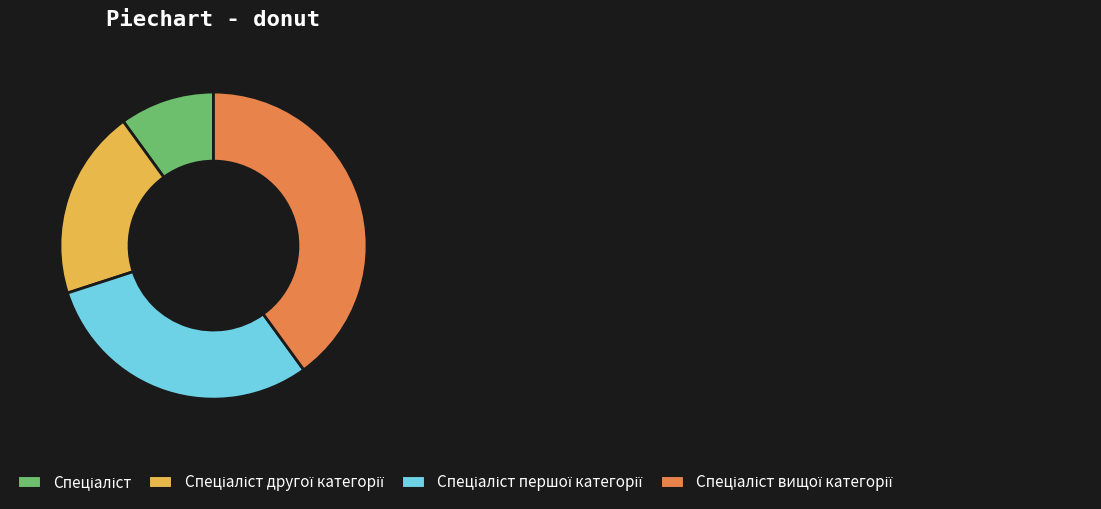

Does any single category account for the majority?

No